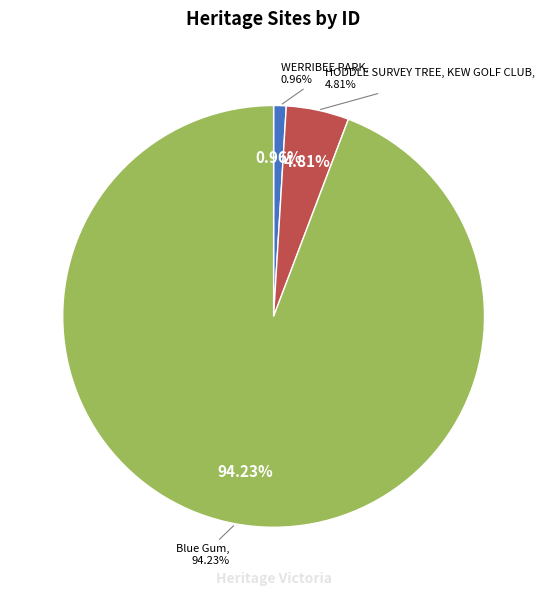

How many segments does this pie chart have?

3